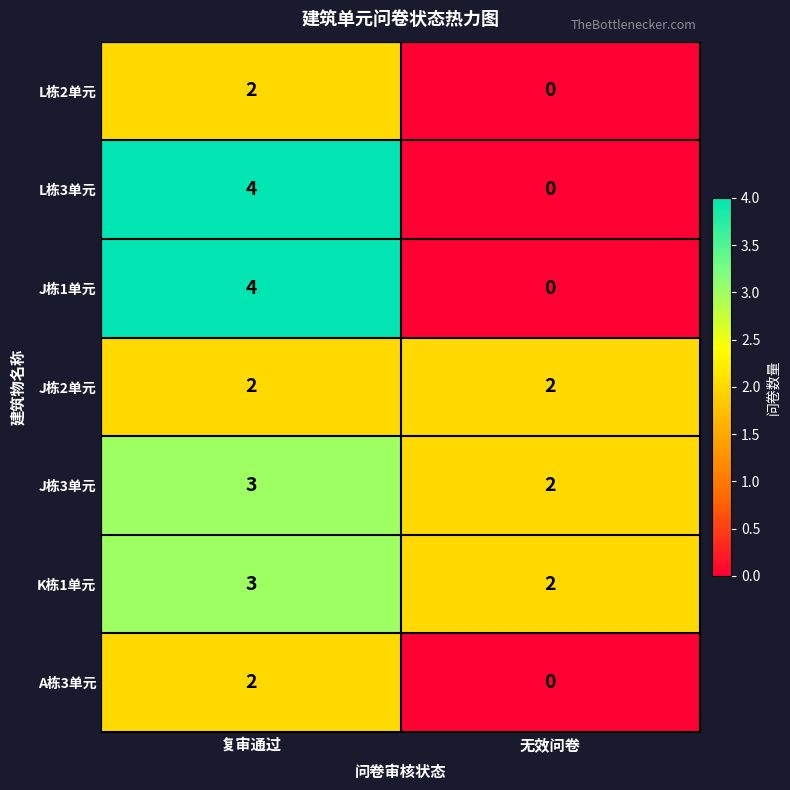

Is the value of J栋1单元 at 复审通过 greater than the value of L栋2单元 at 无效问卷?

Yes